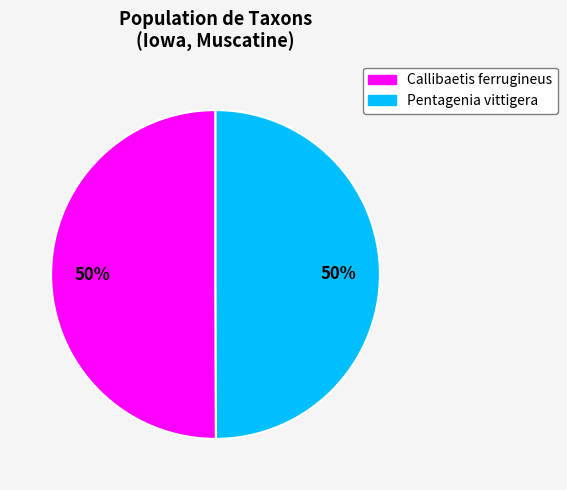

Is the sum of Pentagenia vittigera and Callibaetis ferrugineus greater than half?

Yes